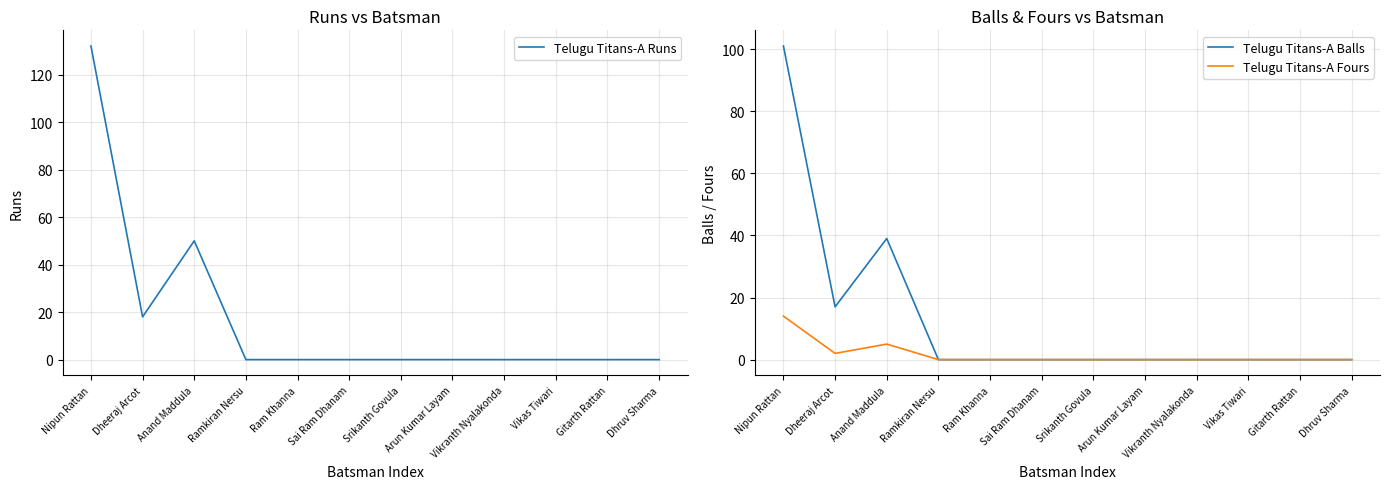

Rank the series by their average value, from lowest to highest.

Telugu Titans-A Fours, Telugu Titans-A Balls, Telugu Titans-A Runs